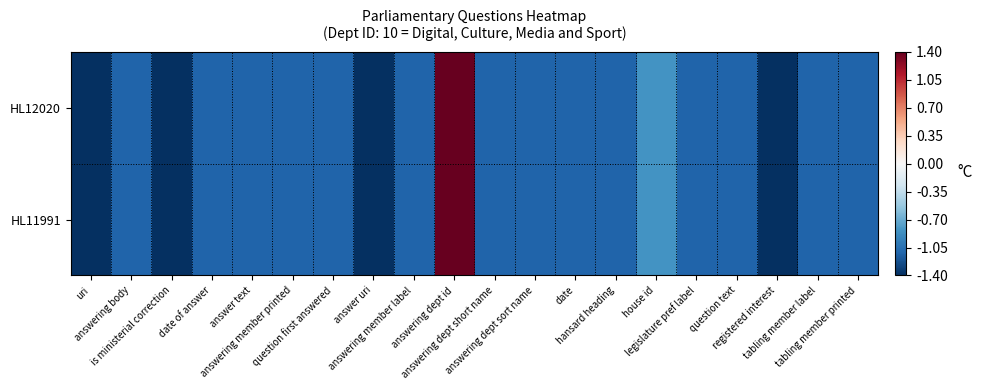

Reading right to left, what are all the values shown in this chart?

HL12020: tabling member printed=-1.1	tabling member label=-1.1	registered interest=-1.4	question text=-1.1	legislature pref label=-1.1	house id=-0.8	hansard heading=-1.1	date=-1.1	answering dept sort name=-1.1	answering dept short name=-1.1	answering dept id=1.4	answering member label=-1.1	answer uri=-1.4	question first answered=-1.1	answering member printed=-1.1	answer text=-1.1	date of answer=-1.1	is ministerial correction=-1.4	answering body=-1.1	uri=-1.4
HL11991: tabling member printed=-1.1	tabling member label=-1.1	registered interest=-1.4	question text=-1.1	legislature pref label=-1.1	house id=-0.8	hansard heading=-1.1	date=-1.1	answering dept sort name=-1.1	answering dept short name=-1.1	answering dept id=1.4	answering member label=-1.1	answer uri=-1.4	question first answered=-1.1	answering member printed=-1.1	answer text=-1.1	date of answer=-1.1	is ministerial correction=-1.4	answering body=-1.1	uri=-1.4